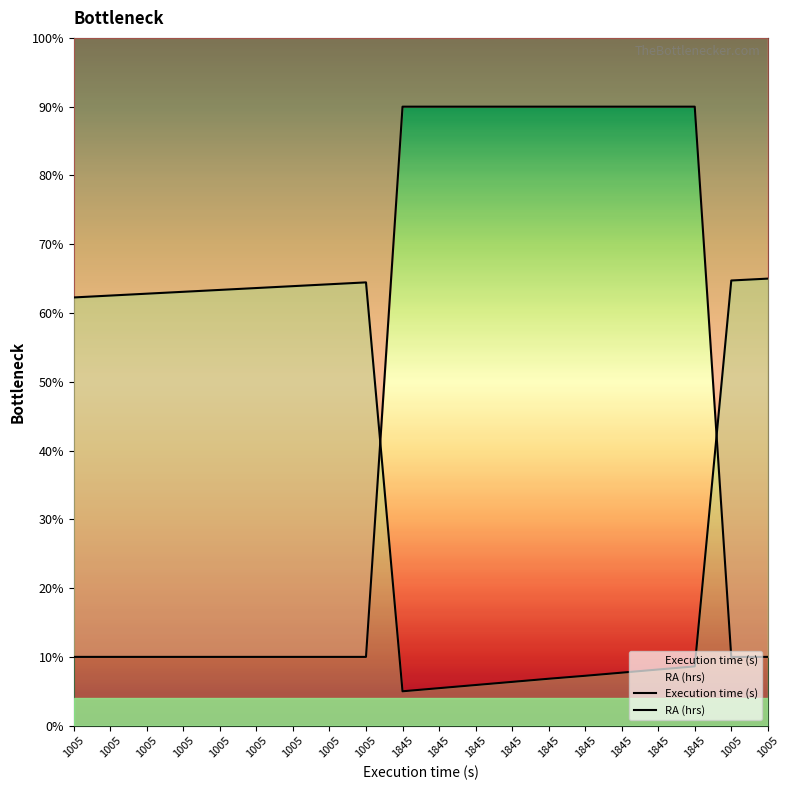

At which label does RA (hrs) reach its minimum?

1845